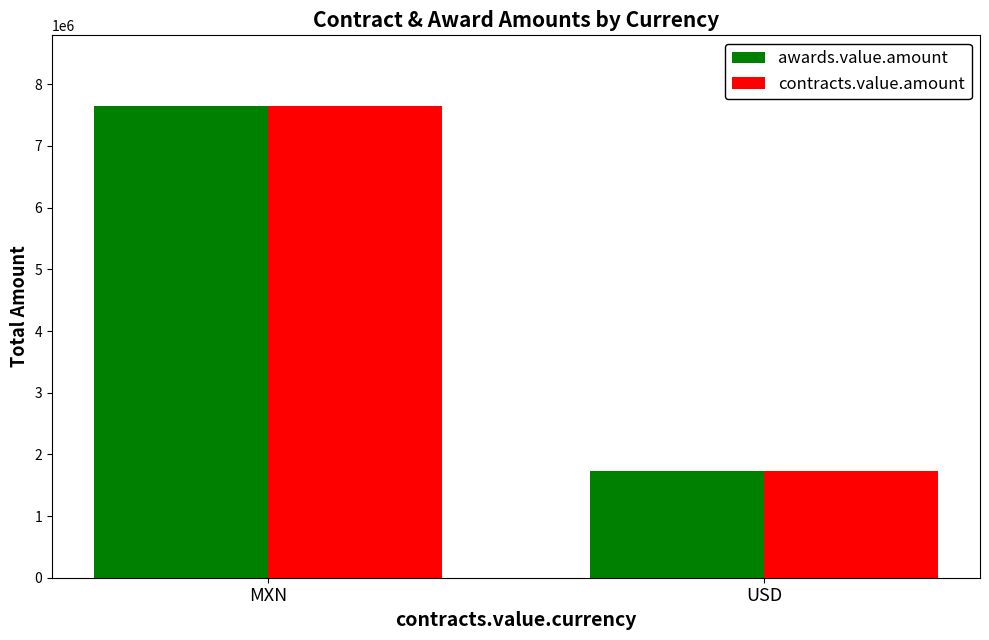

What are all the series names shown in the legend?

awards.value.amount, contracts.value.amount